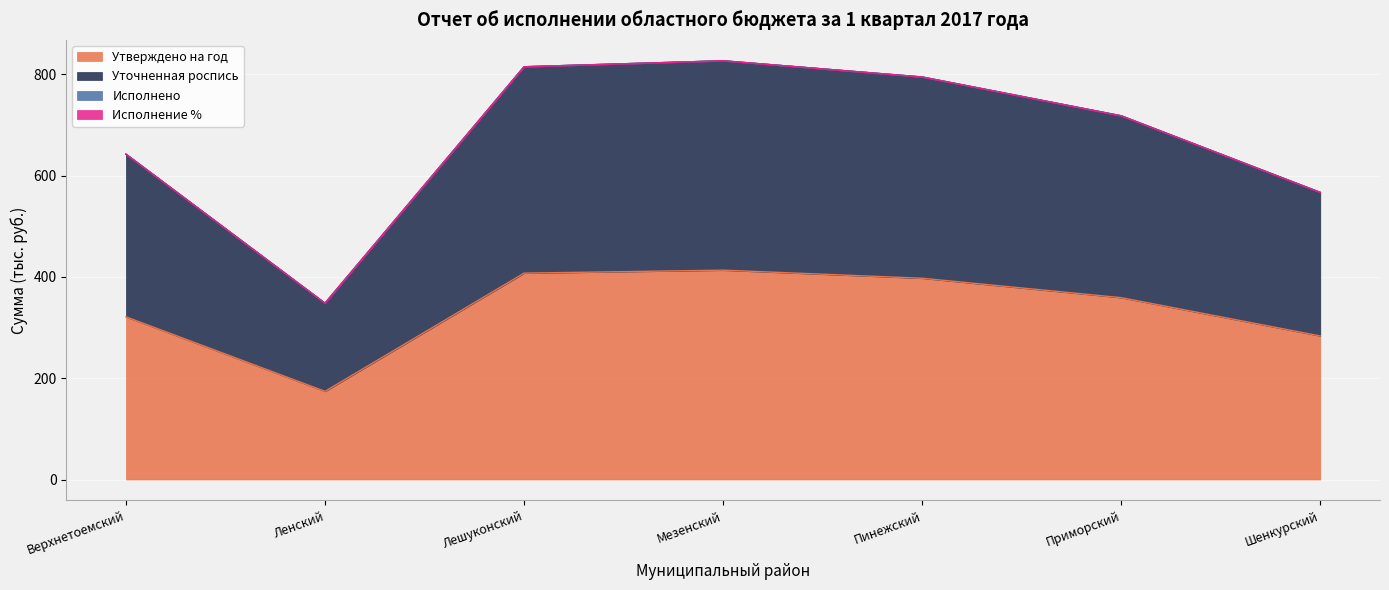

Where is Утверждено на год nearest to the value 293?

Шенкурский